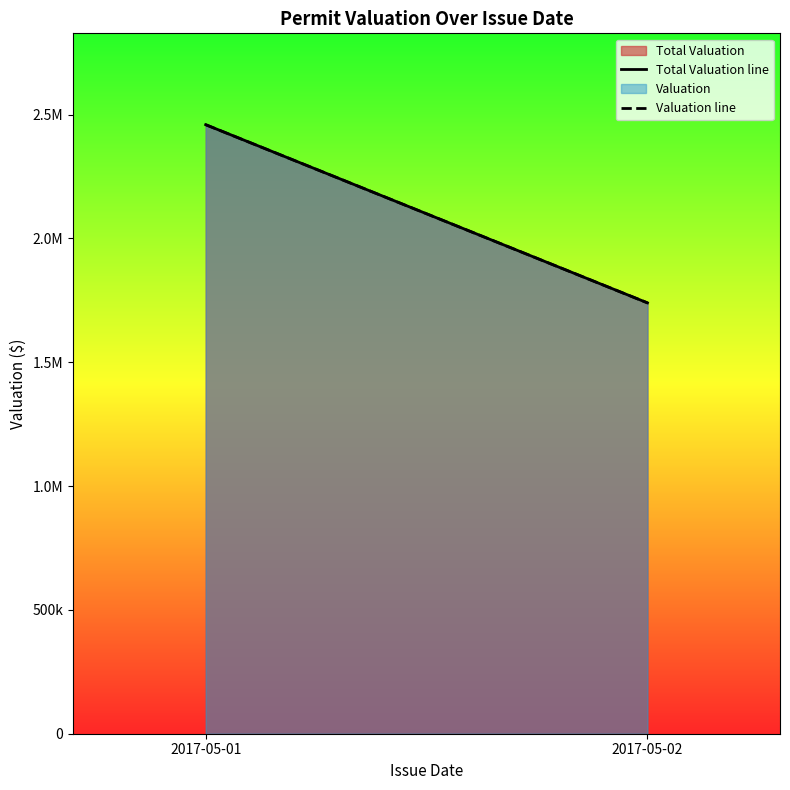

At which label does Valuation line reach its peak?

2017-05-01